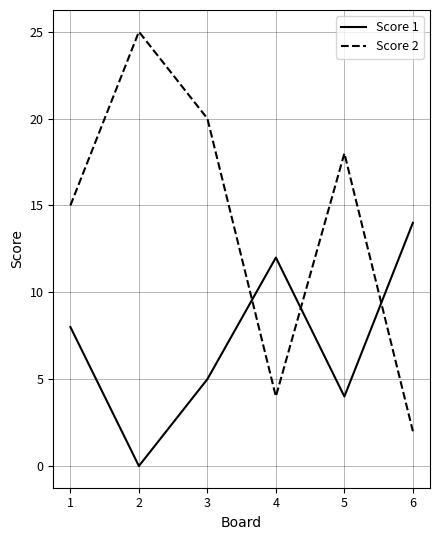

Where is the first local maximum for Score 2?

2